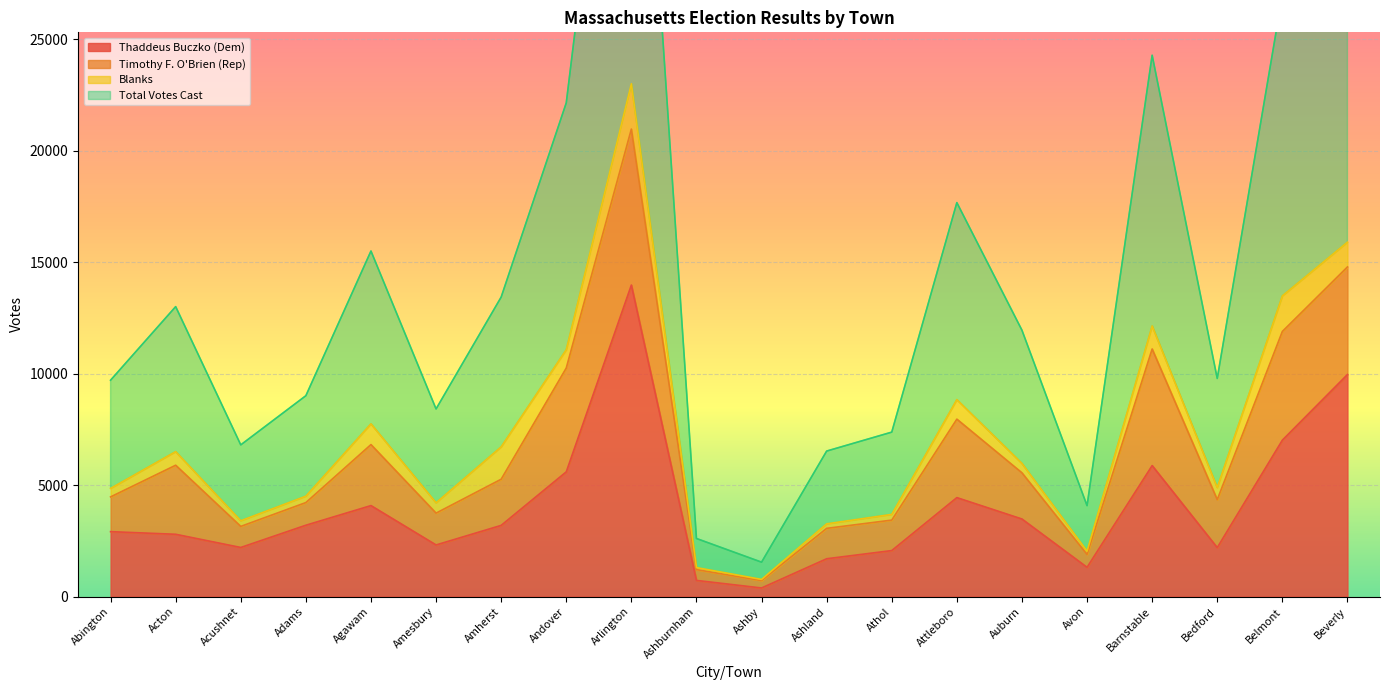

True or false: Total Votes Cast and Thaddeus Buczko (Dem) cross at least once.

False